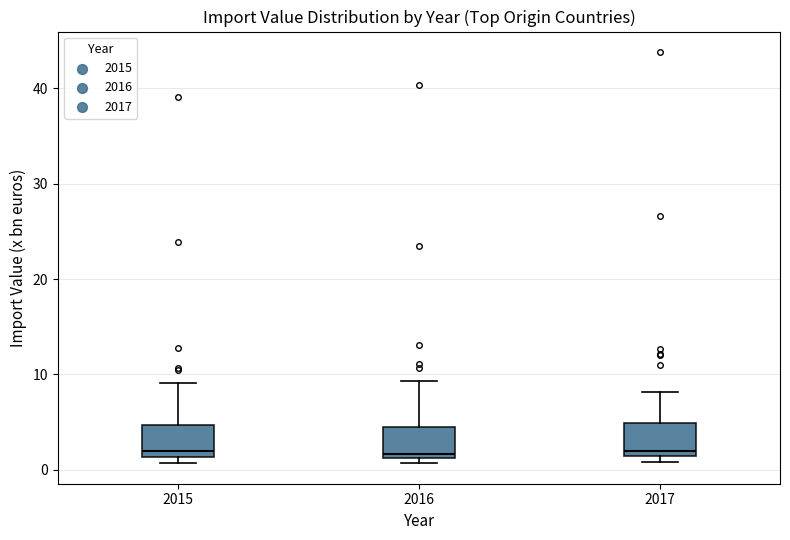

Where does the upper whisker of the box at x = 2015 end on the y-axis? The values are not printed on the chart, so give them approximately, as read against the axis.

9